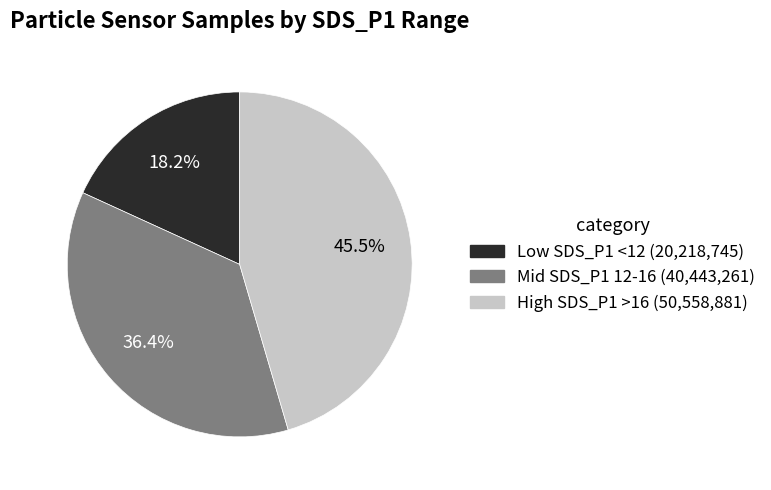

Does any single category account for the majority?

No